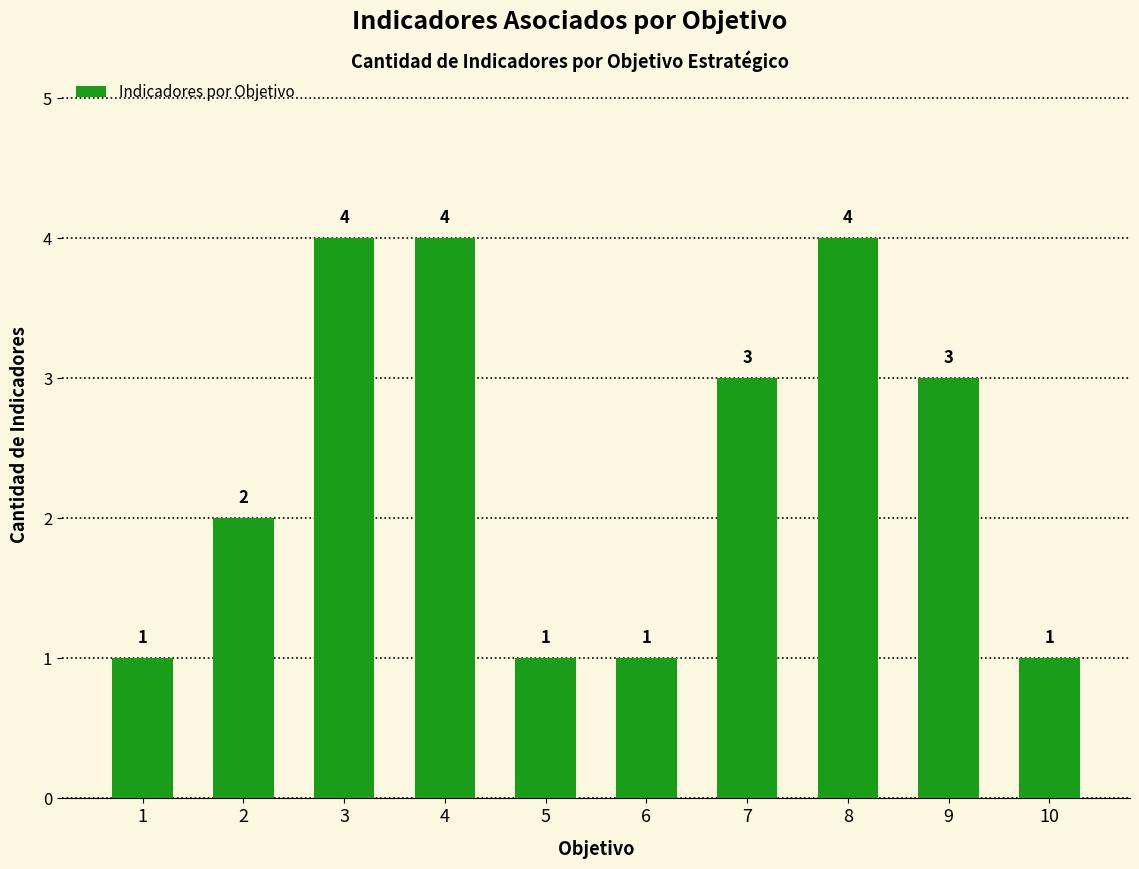

True or false: the data shows 4 at 3.

True